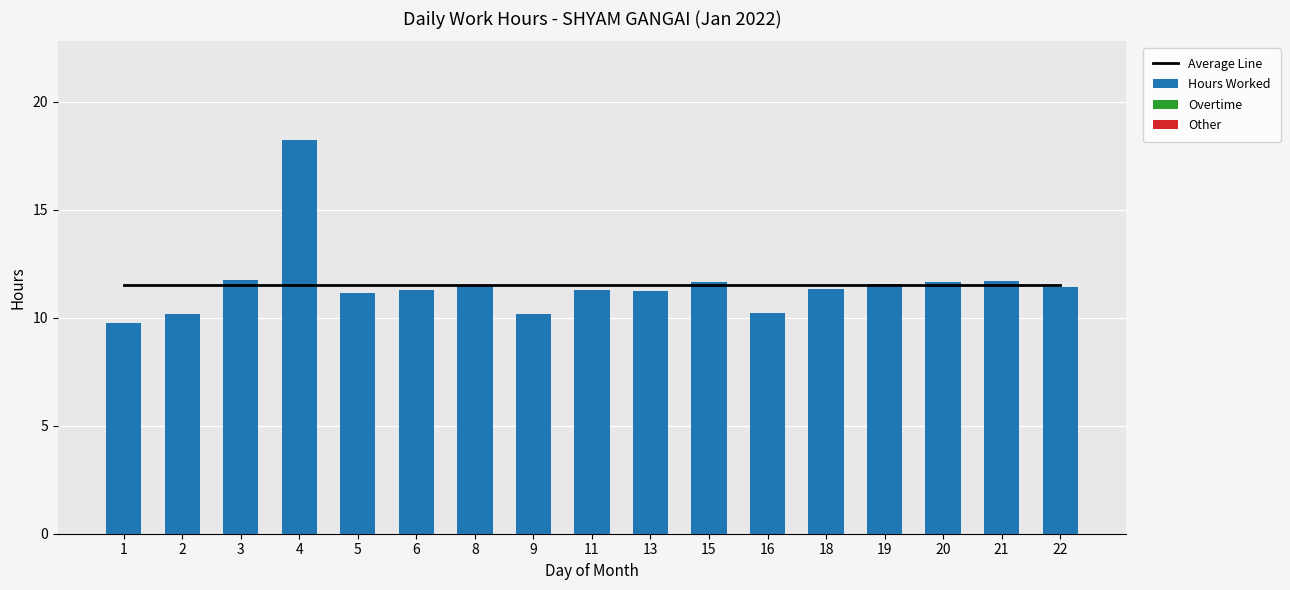

List the labels in order of Other value, largest first.

1, 2, 3, 4, 5, 6, 8, 9, 11, 13, 15, 16, 18, 19, 20, 21, 22